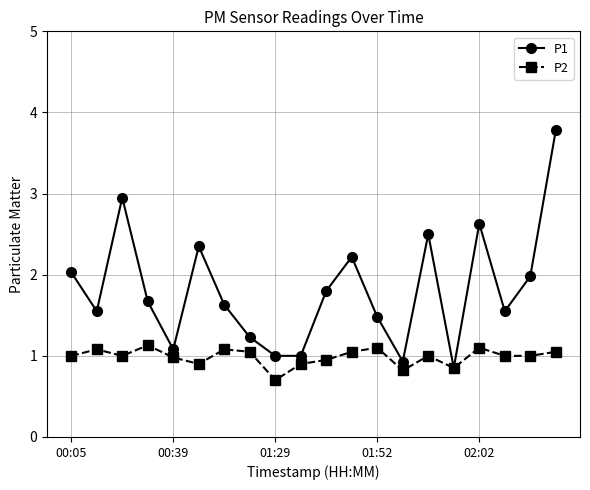

What is the value of the P1 point at the 19th from the left?

2.0